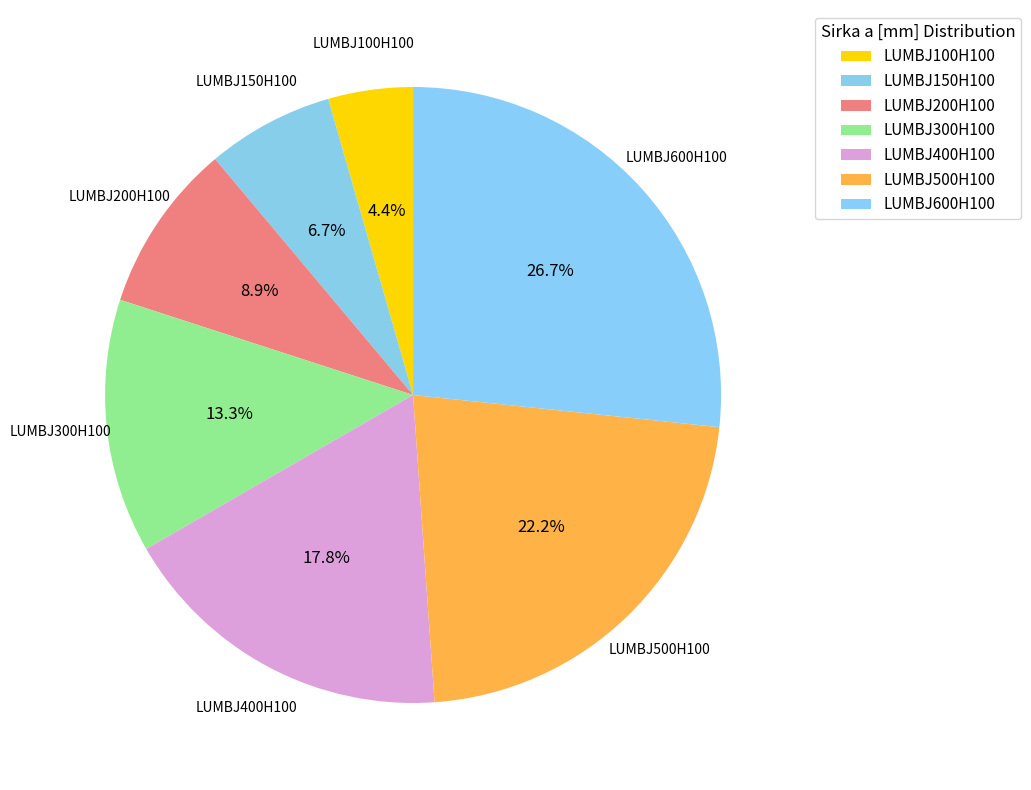

Does LUMBJ300H100 account for over 50% of the chart?

No